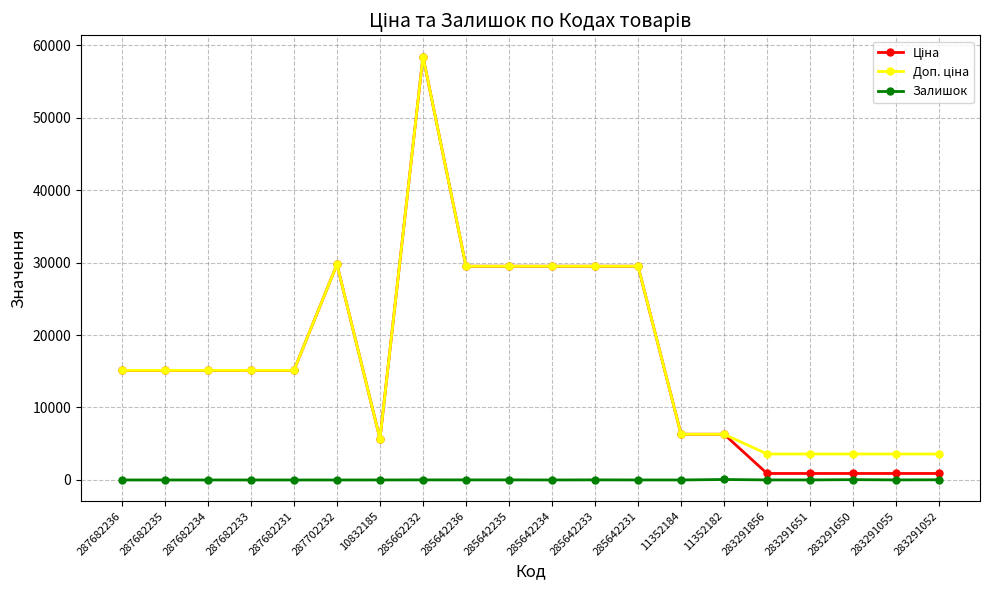

True or false: Залишок has more than 1 points higher than both neighbors.

True